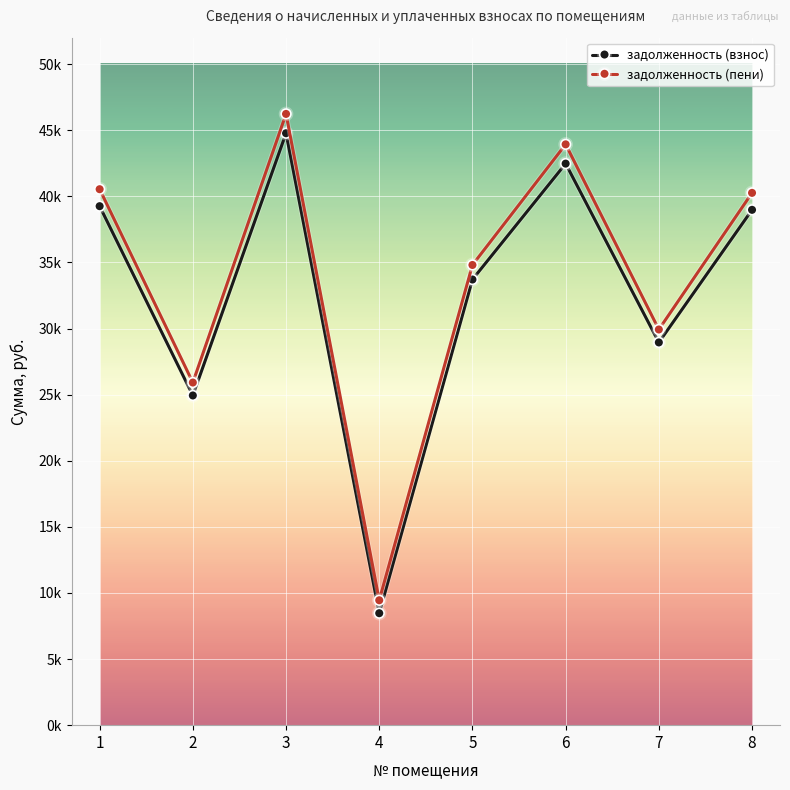

What are all the series names shown in the legend?

задолженность (взнос), задолженность (пени)